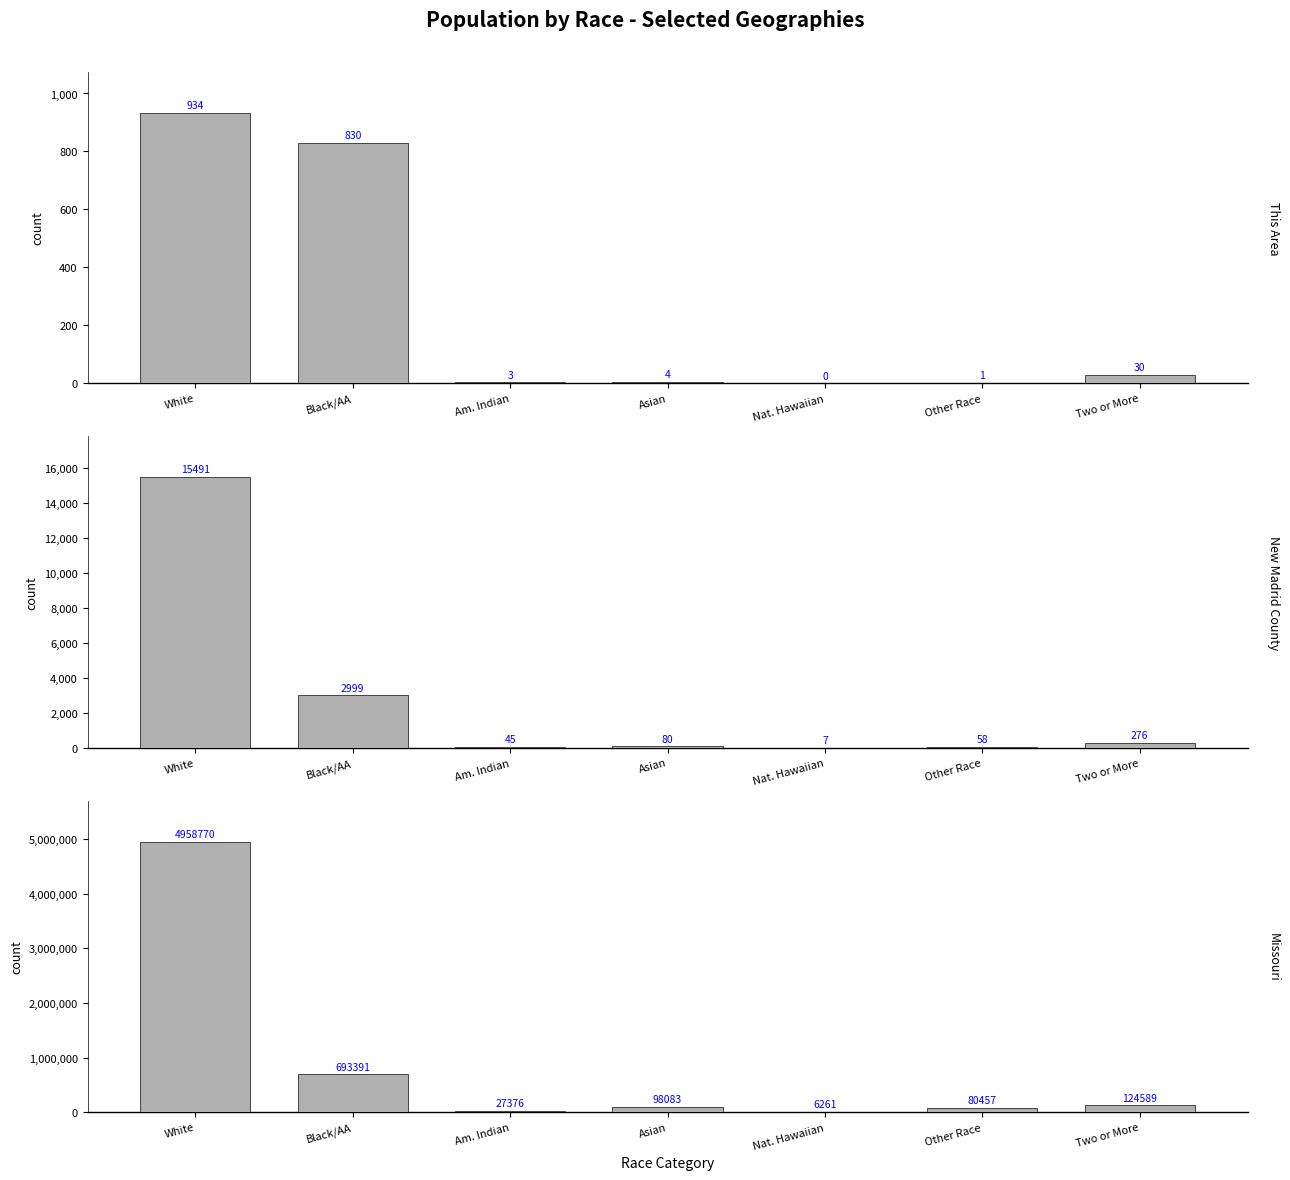

Are the bars grouped side by side (vs. stacked)?

Yes